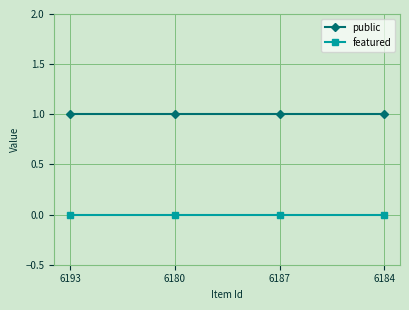

What is the value of the public point at the 3rd from the left?

1